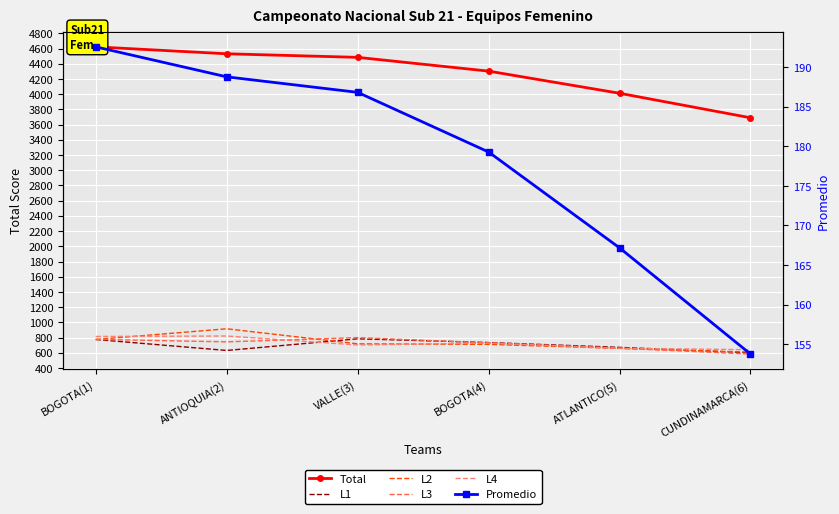

Where does the Promedio series first go above 186?

BOGOTA(1)